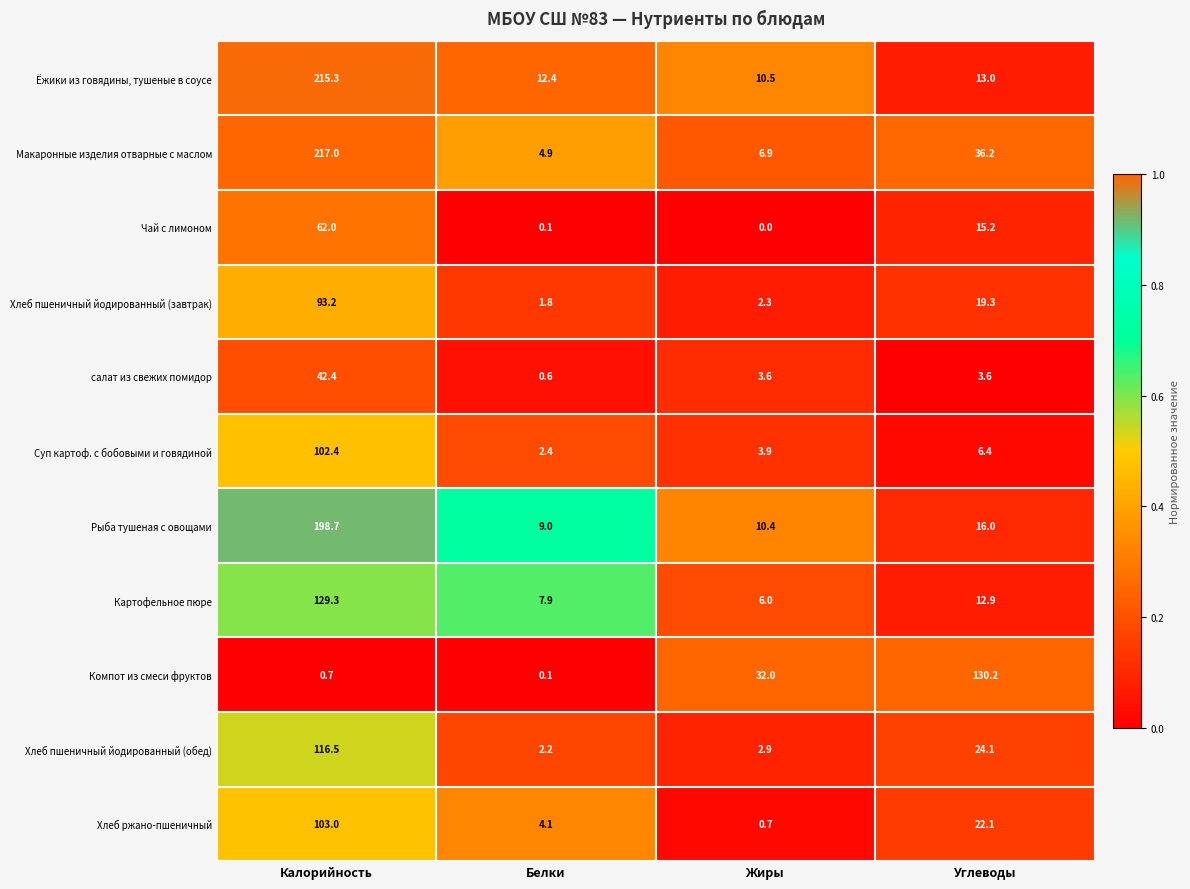

True or false: Макаронные изделия отварные с маслом has a value of 386.3 at Калорийность.

False